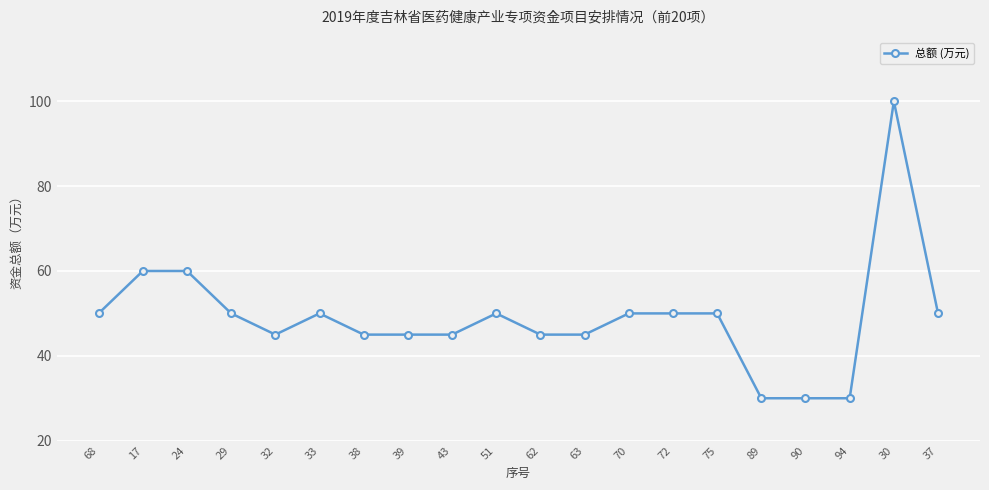

What is the greatest value displayed?

100